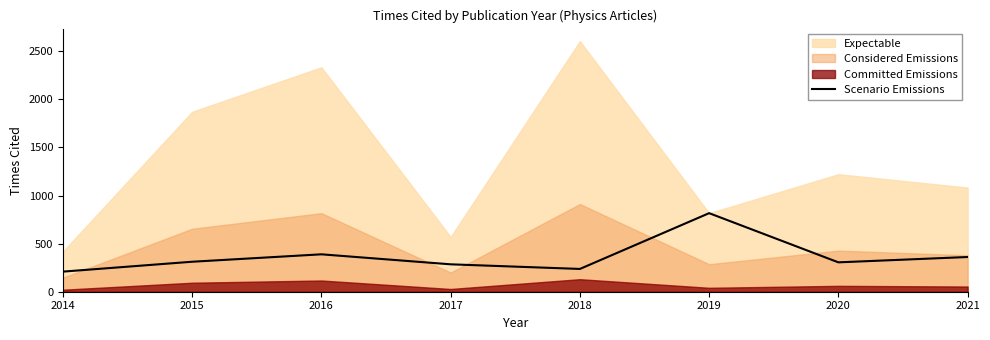

Reading right to left, extract all data points from this chart.

361.0	305.5	817.0	236.9	285.0	389.0	311.8	209.0